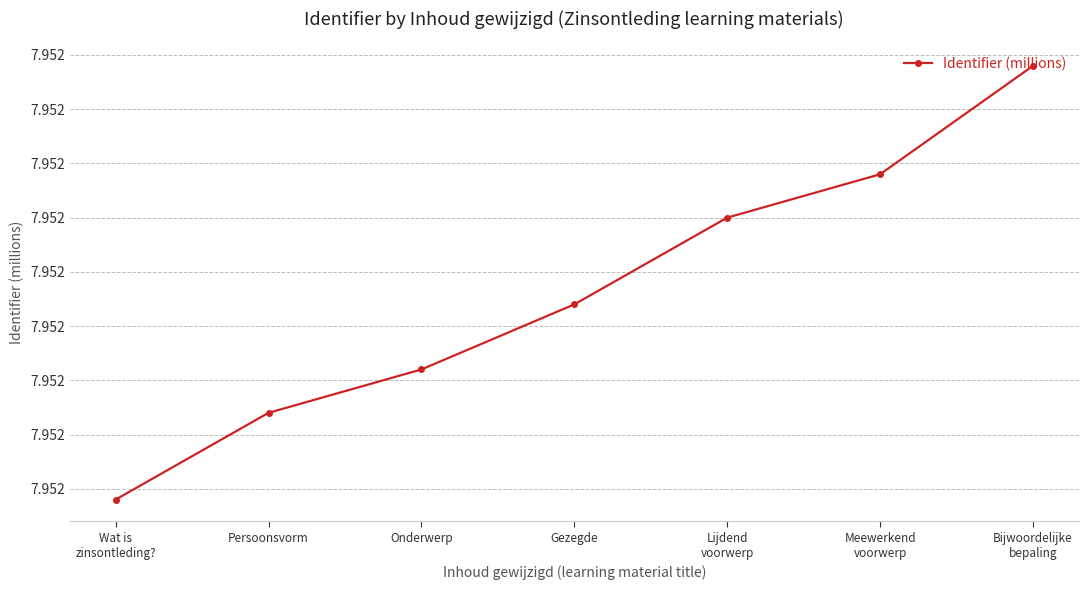

Rank the categories by value from lowest to highest.

Wat is
zinsontleding?, Persoonsvorm, Onderwerp, Gezegde, Lijdend
voorwerp, Meewerkend
voorwerp, Bijwoordelijke
bepaling